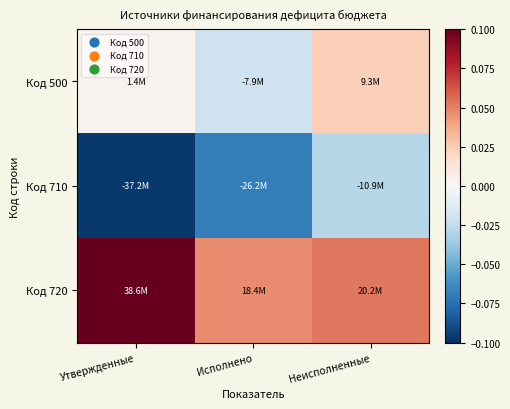

Reading left to right, transcribe all the data shown in this chart.

Код 500: Утвержденные=0.0	Исполнено=-0.0	Неисполненные=0.0
Код 710: Утвержденные=-0.1	Исполнено=-0.1	Неисполненные=-0.0
Код 720: Утвержденные=0.1	Исполнено=0.0	Неисполненные=0.1